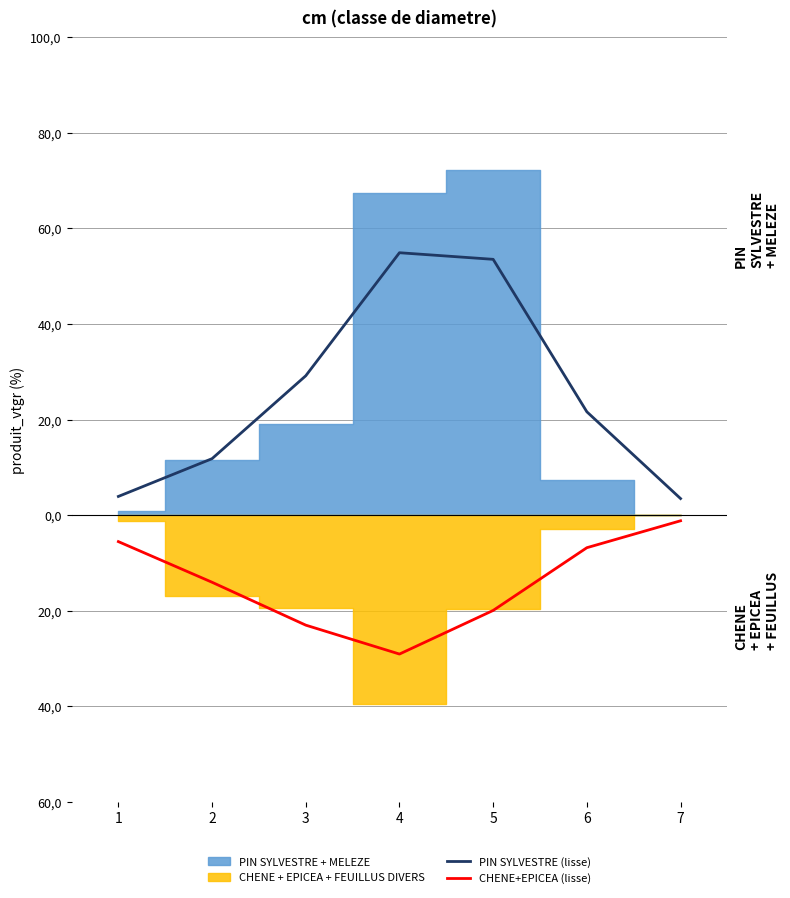

True or false: CHENE+EPICEA (lisse) and PIN SYLVESTRE (lisse) cross at least once.

False